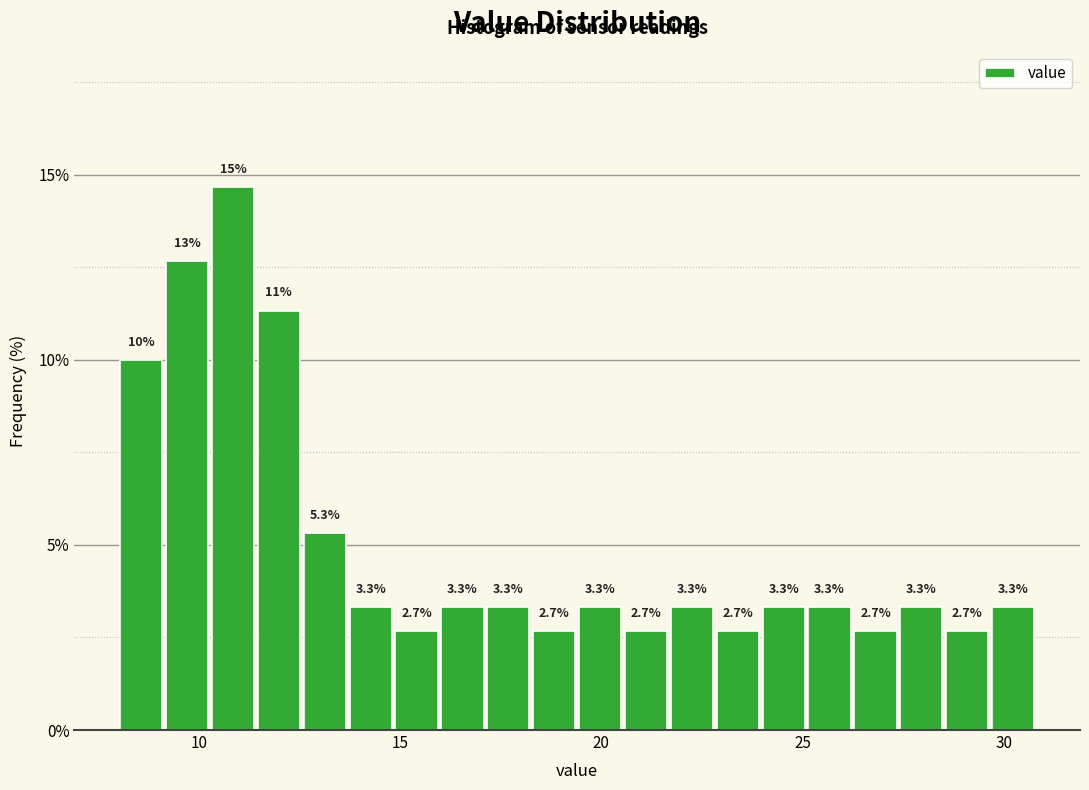

Around what value on the x-axis is the tallest bar? Give the approximate position of its centre, as read against the axis.

11.0